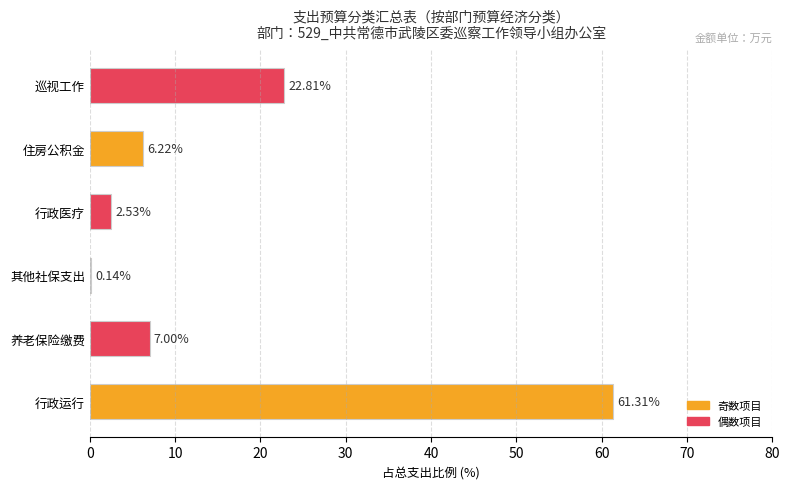

What is the sum of all values?

100.0